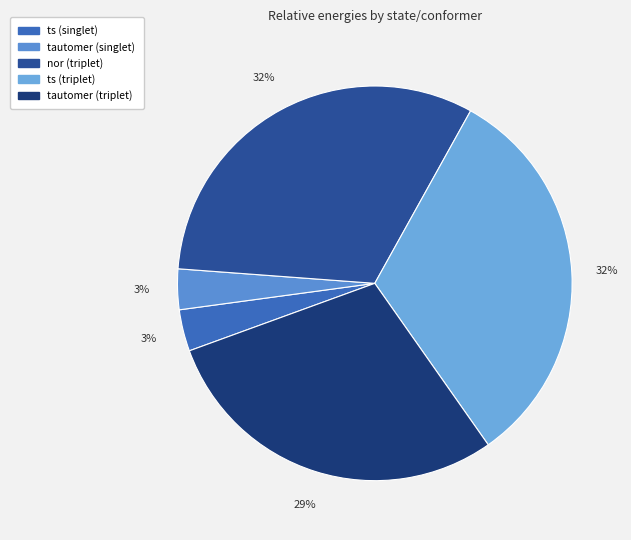

True or false: nor (triplet) accounts for 46% of the total.

False